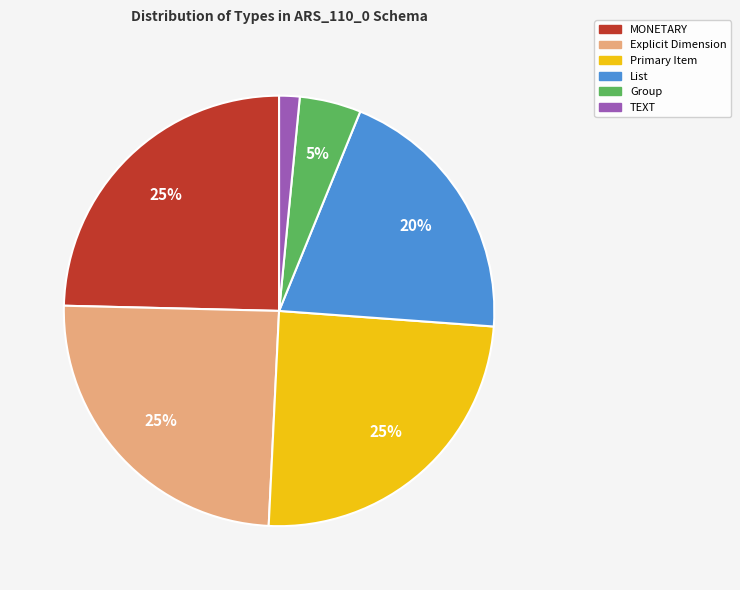

Is there a majority slice in this chart?

No